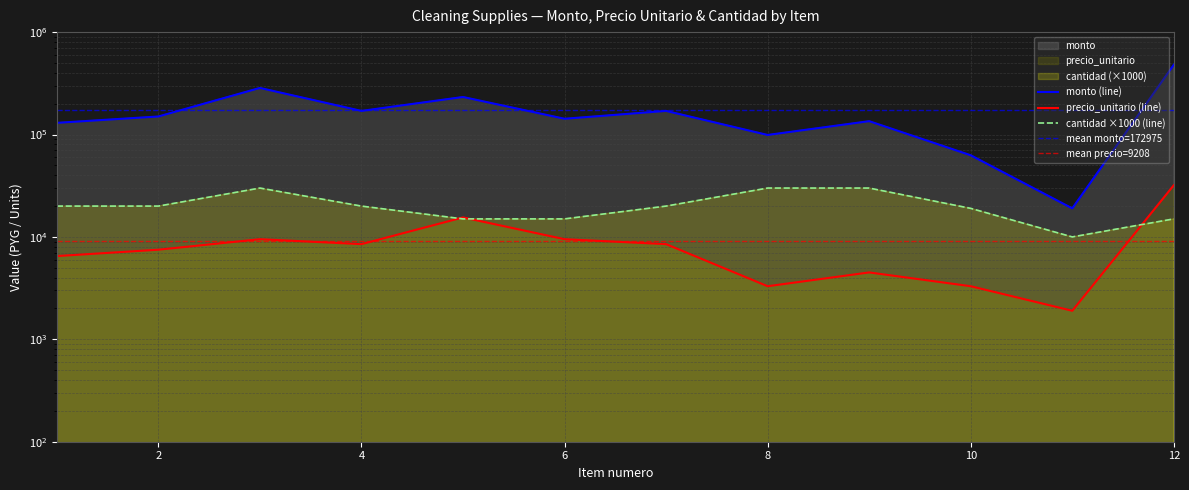

What is the sum of all monto values?

2075700